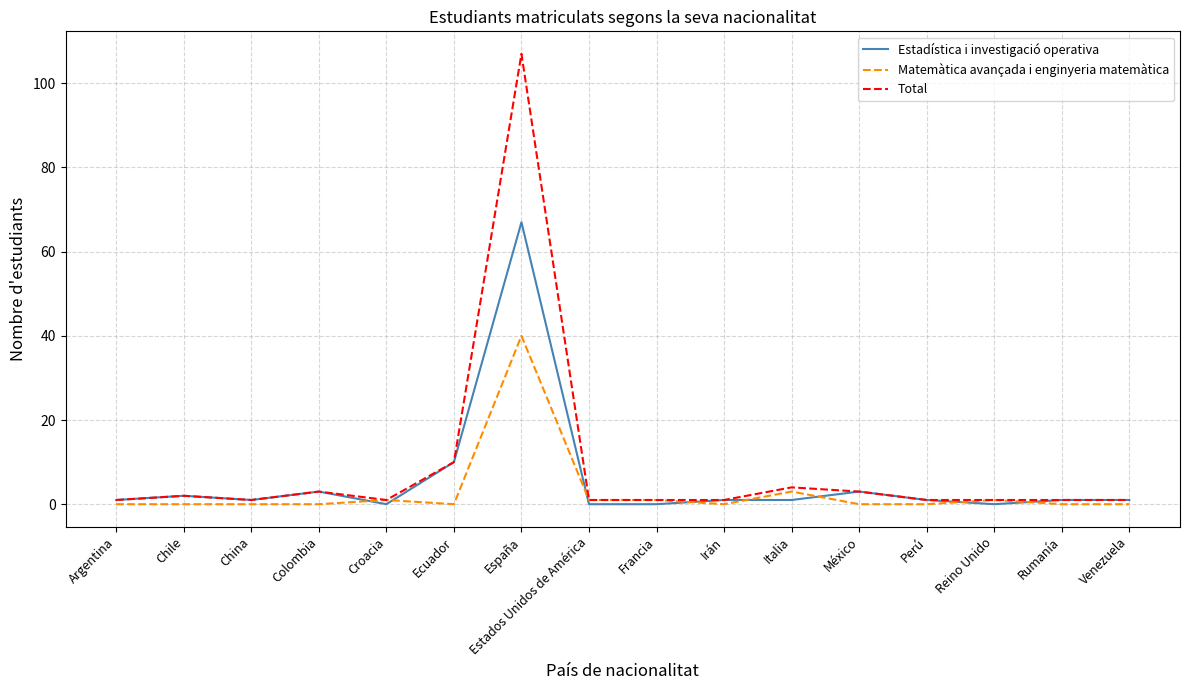

Which series has the largest range (max minus min)?

Total